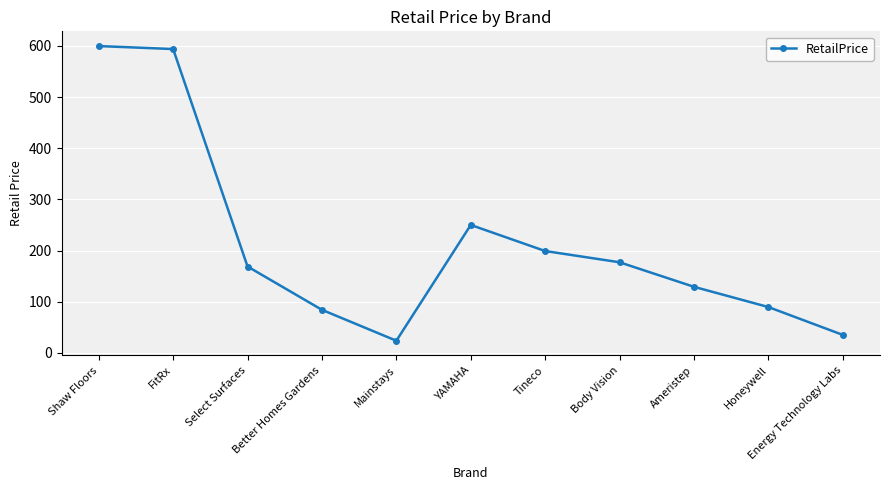

Which category has the lowest value across all series?

Mainstays